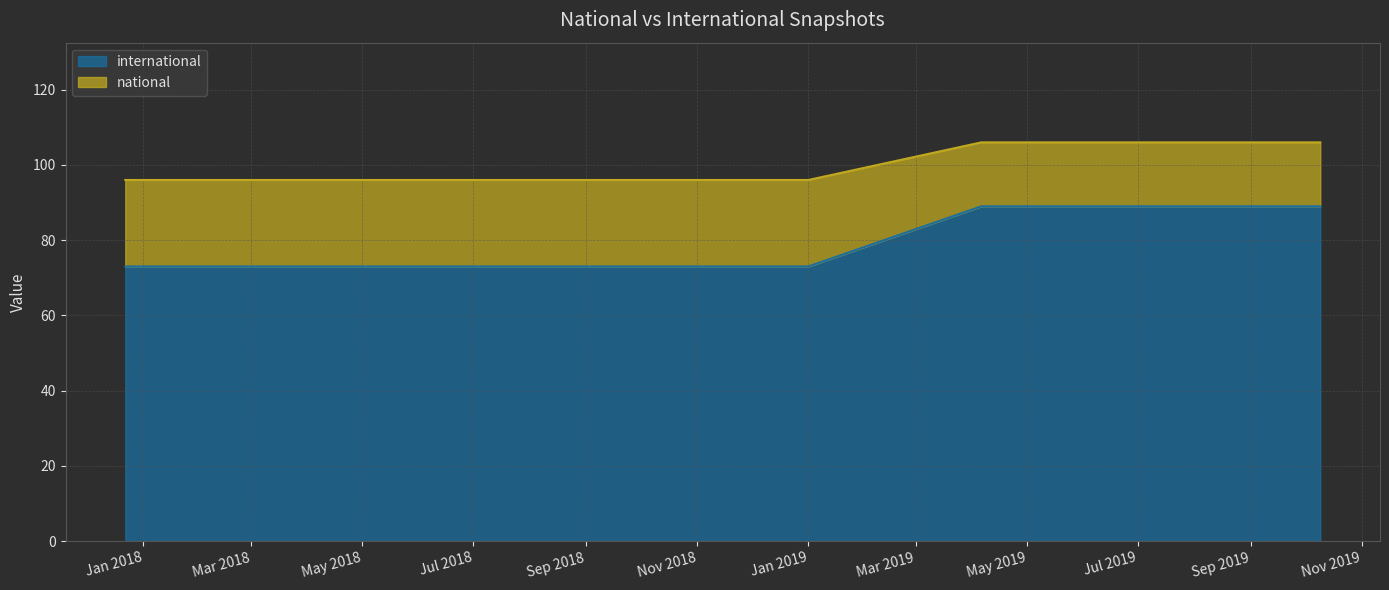

What is the label of the 8th point from the right?

2017-12-22